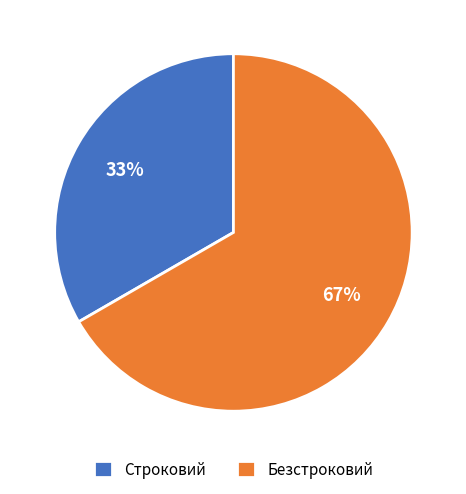

The Строковий slice represents 22% of the pie. True or false?

False